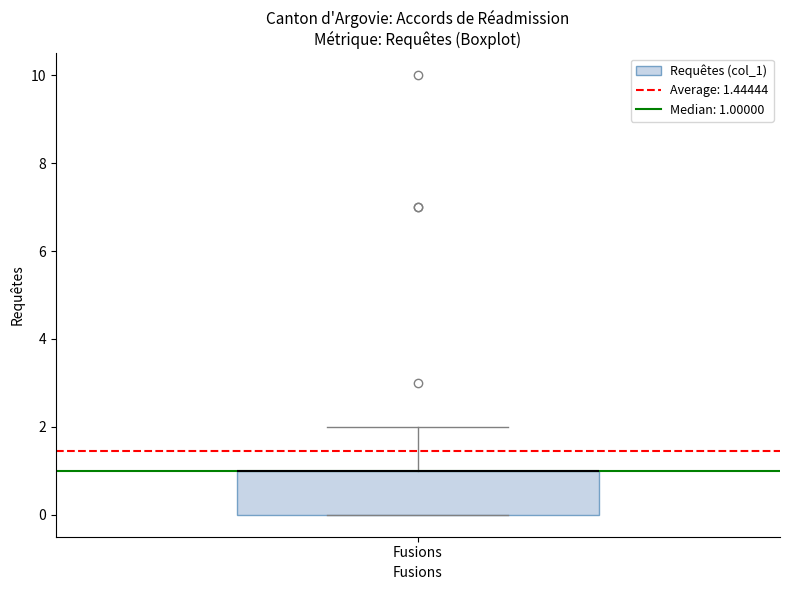

Read this box plot against the y-axis: the position of the median line, the range covered by the box, and the ends of both whiskers. The values are not printed on the chart, so give them approximately, as read against the axis.

median 1 (drawn on the box's upper edge), box 0 to 1, whiskers 0 to 2